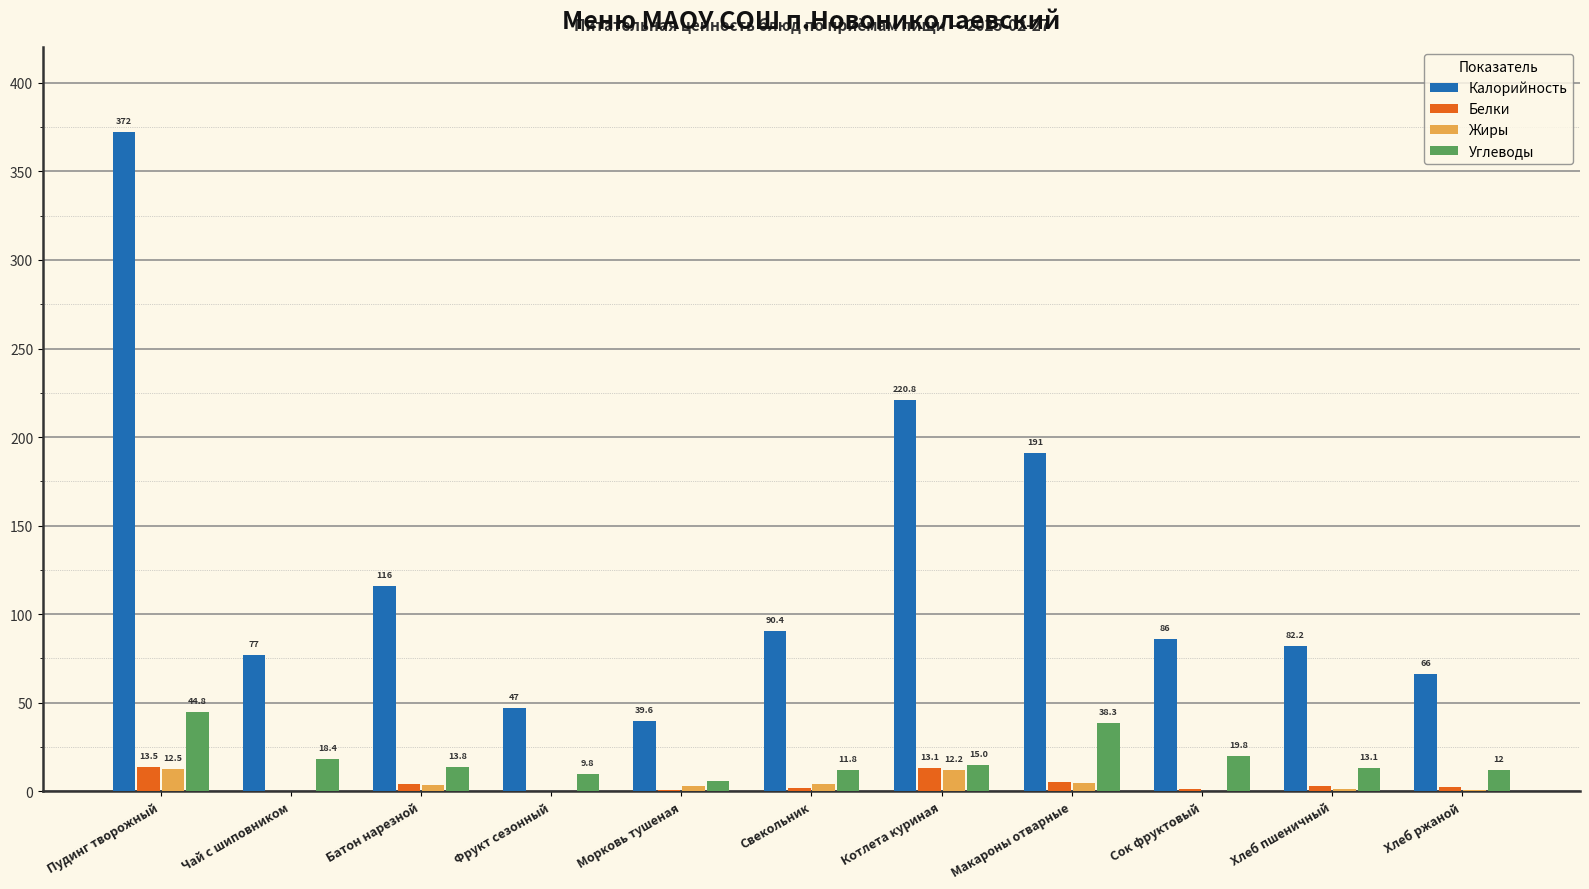

Read the Углеводы value at Макароны отварные.

38.3